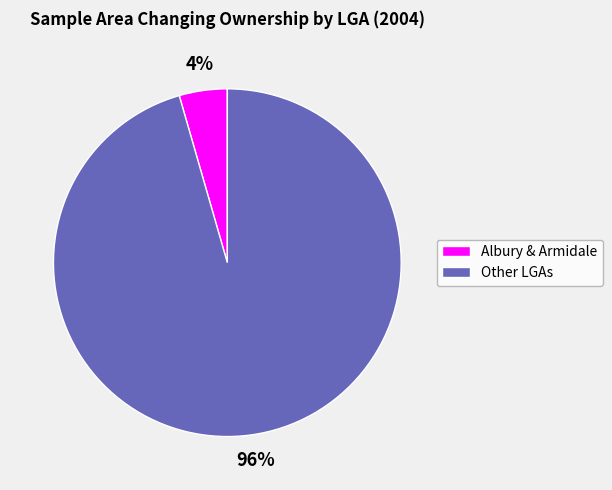

Does any single category account for the majority?

Yes